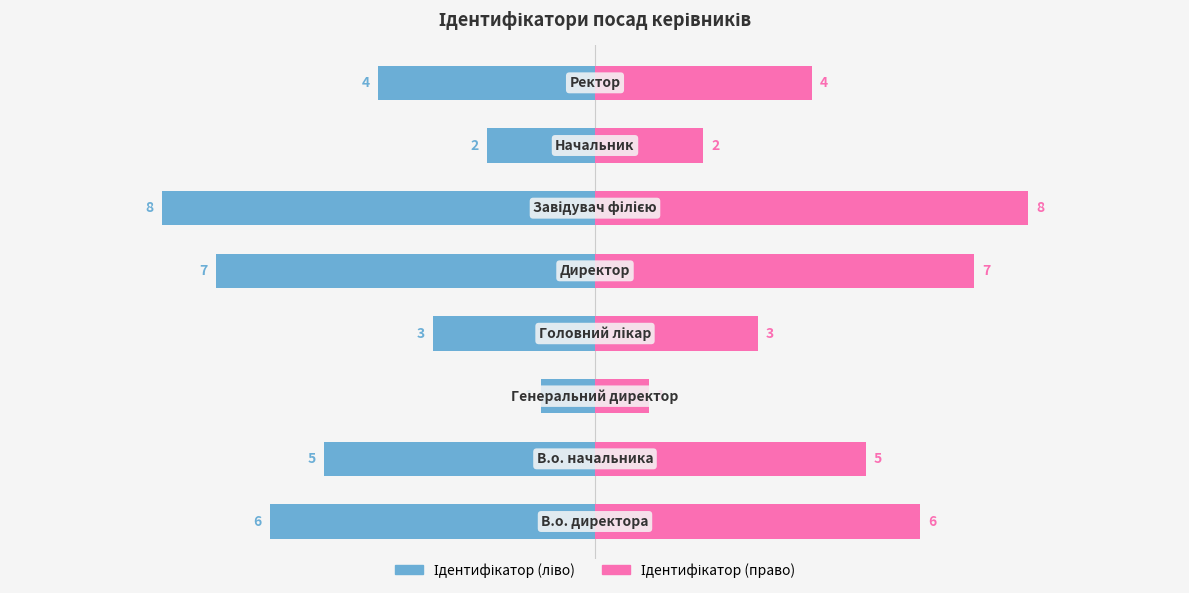

Between 7 and 5, which is larger?

7